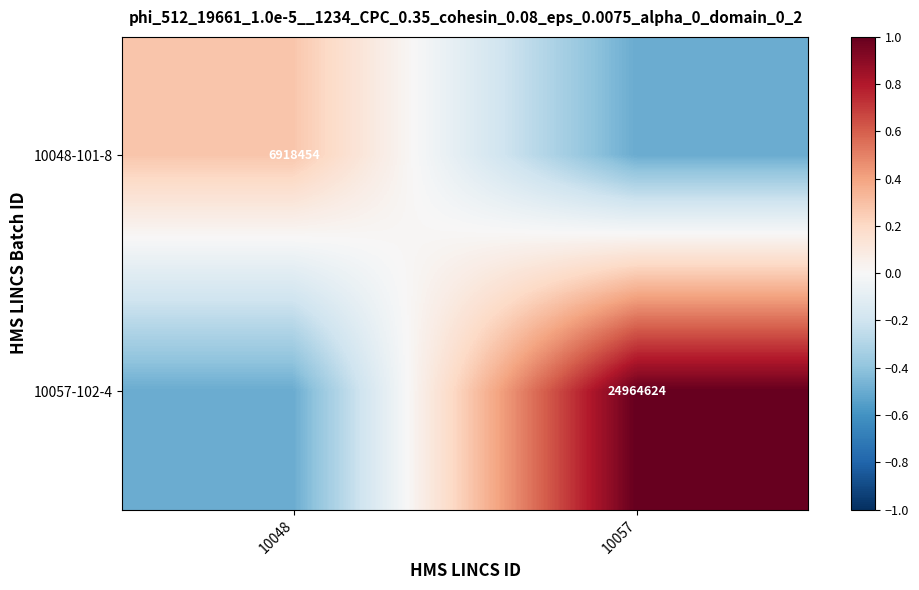

What is the greatest value displayed?

1.0